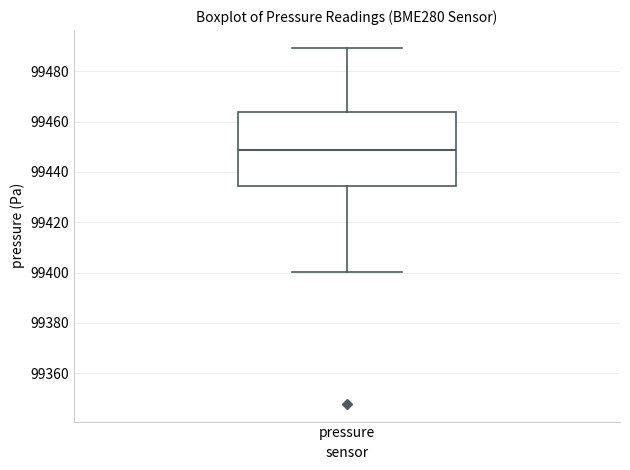

Transcribe this box plot: give where the median line is, the range the box spans, and where the two whiskers end, as read against the y-axis. The values are not printed on the chart, so give them approximately, as read against the axis.

median 99448, box 99434 to 99464, whiskers 99400 to 99490